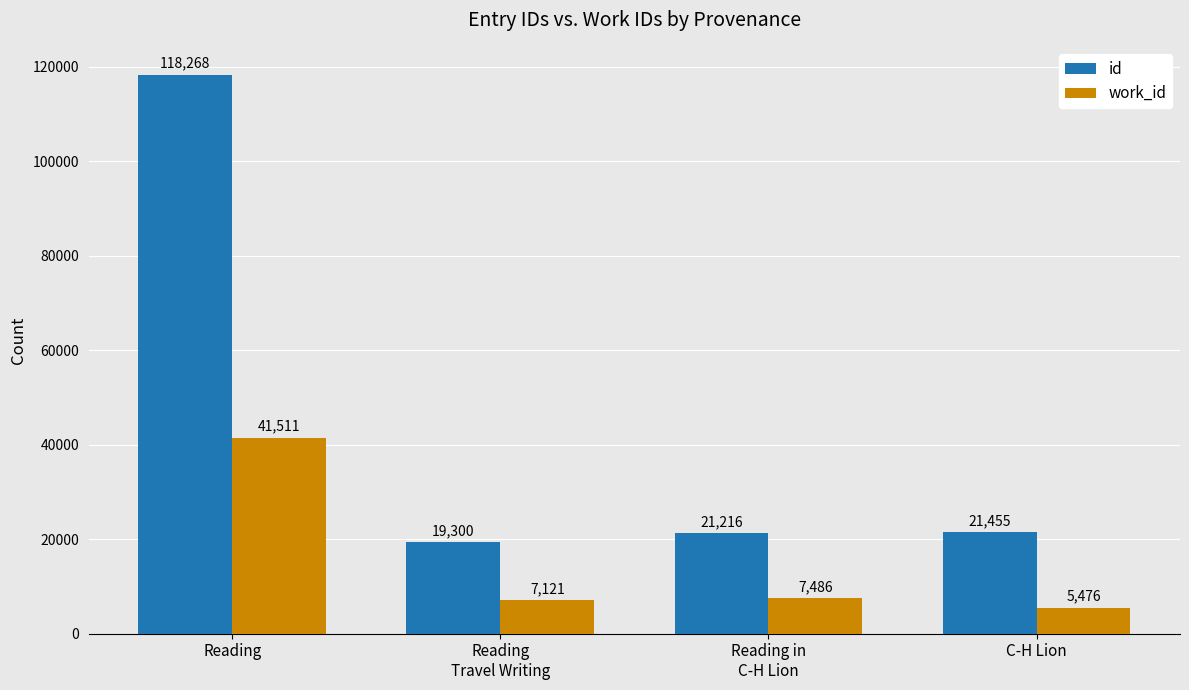

What is the total value across all series at Reading
Travel Writing?

26421